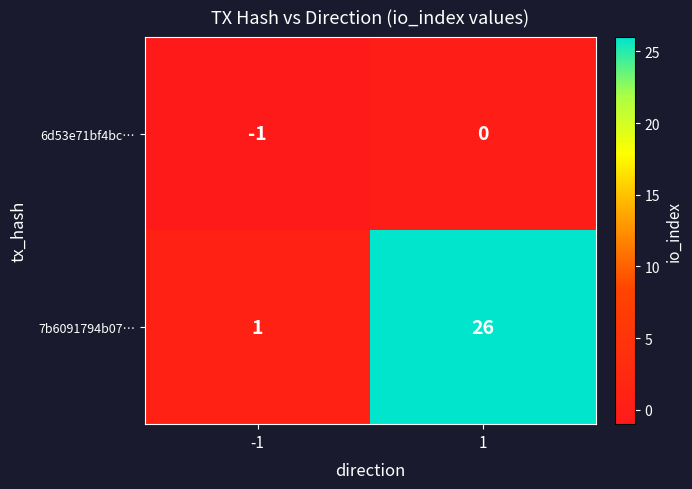

List the series in order of their overall mean, highest first.

7b6091794b07…, 6d53e71bf4bc…